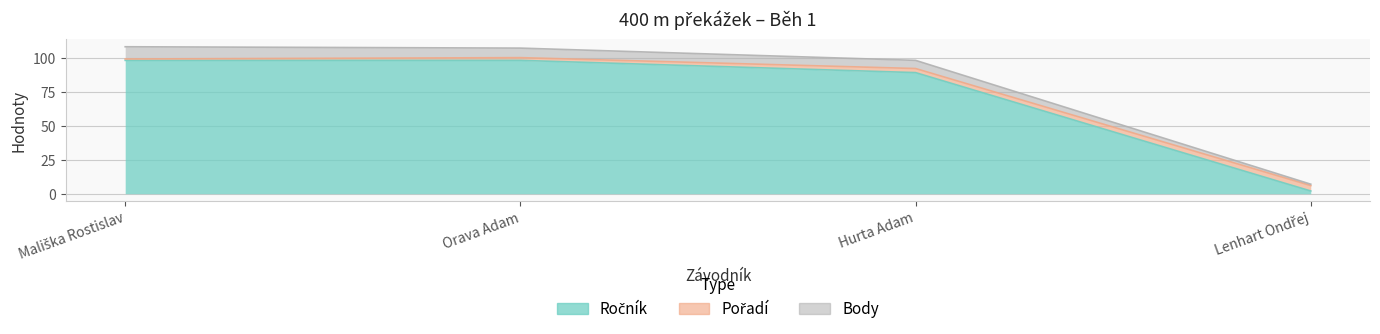

What is the smallest value displayed?

1